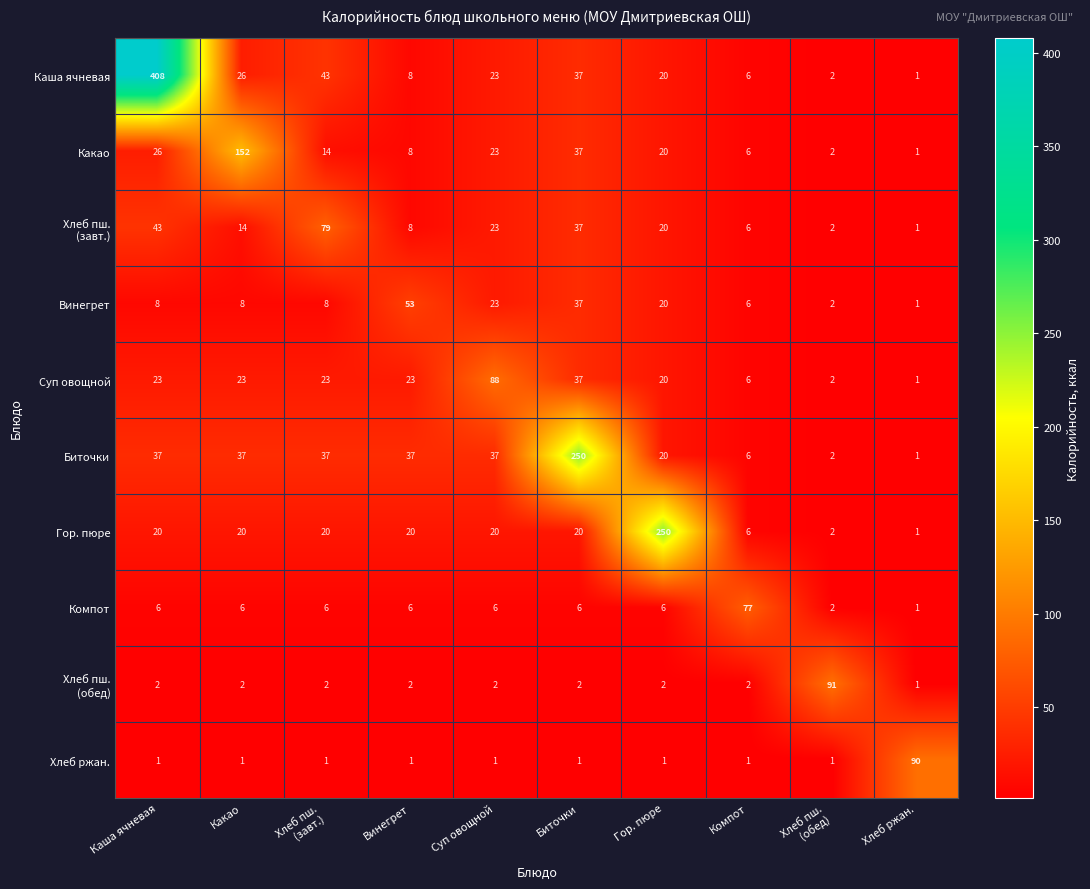

What is the difference between the maximum and second lowest values in the Биточки series?

248